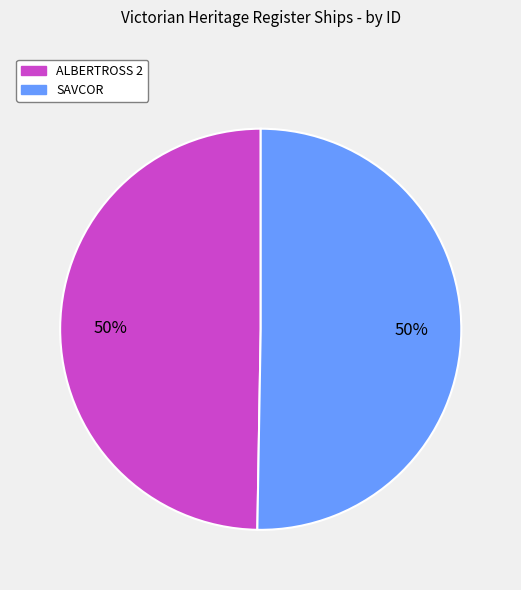

Is it true that ALBERTROSS 2 is 42% of the pie?

False